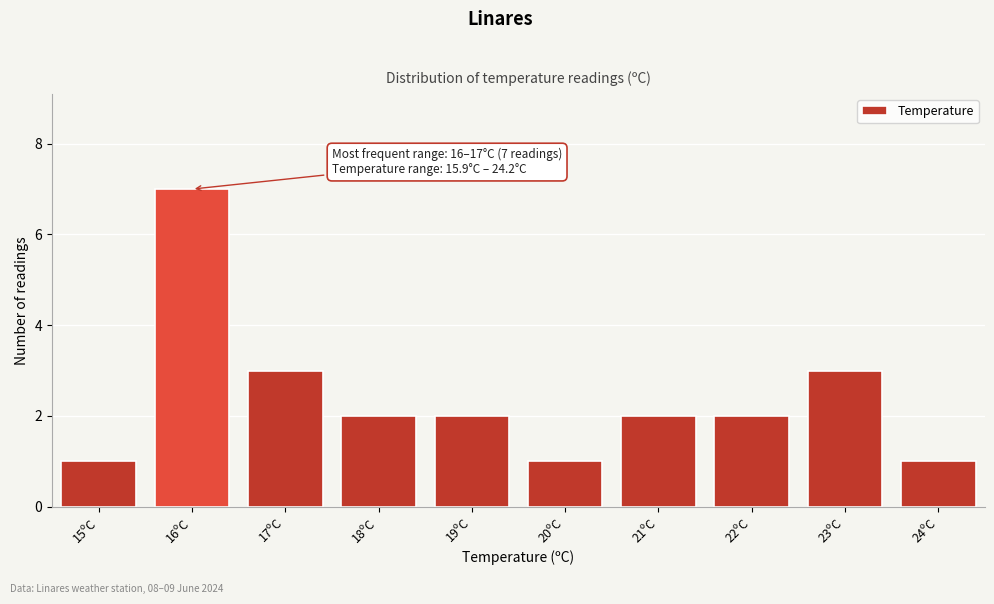

Reading left to right, transcribe all the data shown in this chart.

15ºC=1	16ºC=7	17ºC=3	18ºC=2	19ºC=2	20ºC=1	21ºC=2	22ºC=2	23ºC=3	24ºC=1